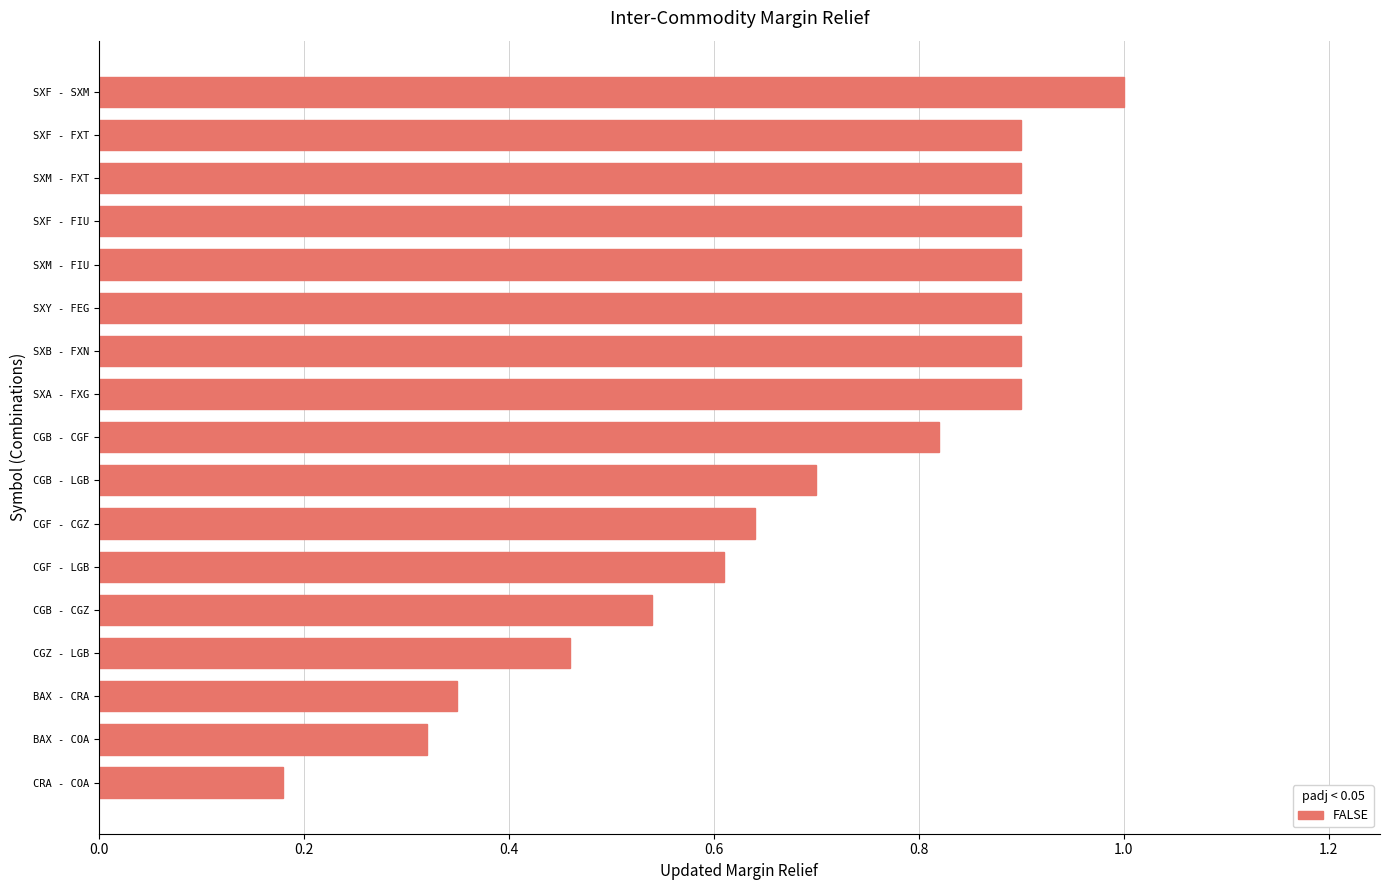

What is the difference between the values at SXM - FIU and CGZ - LGB?

0.4